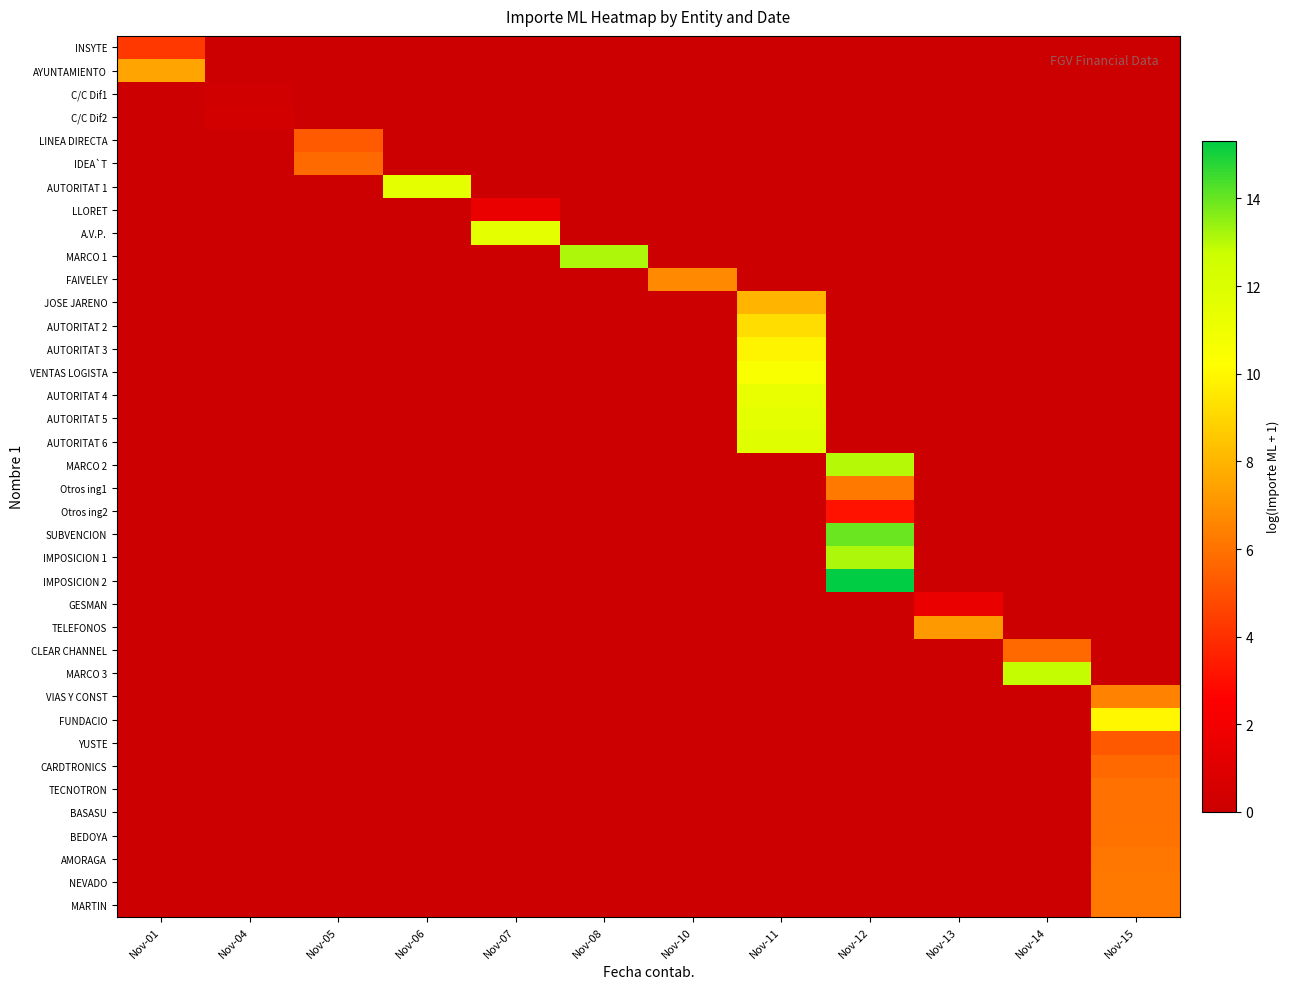

At which category is the sum across all series the highest?

Nov-11